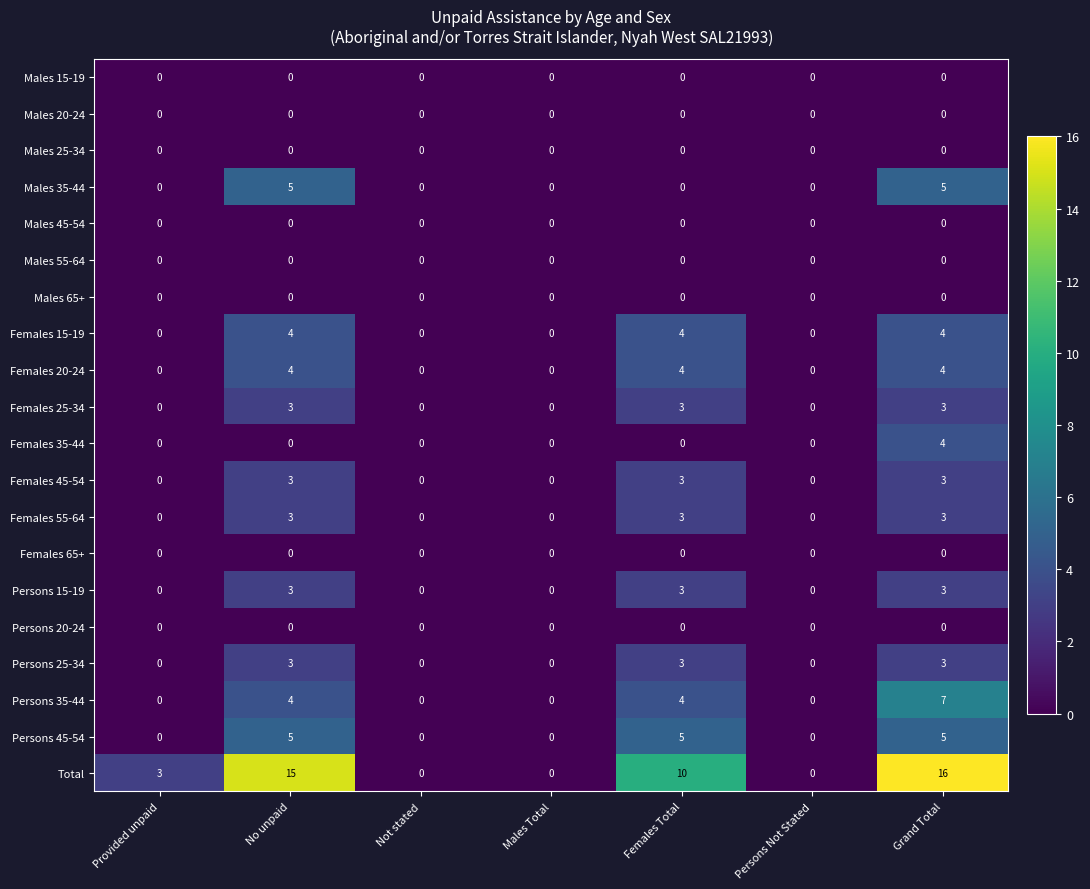

At which category does the chart reach its peak across all series?

Grand Total